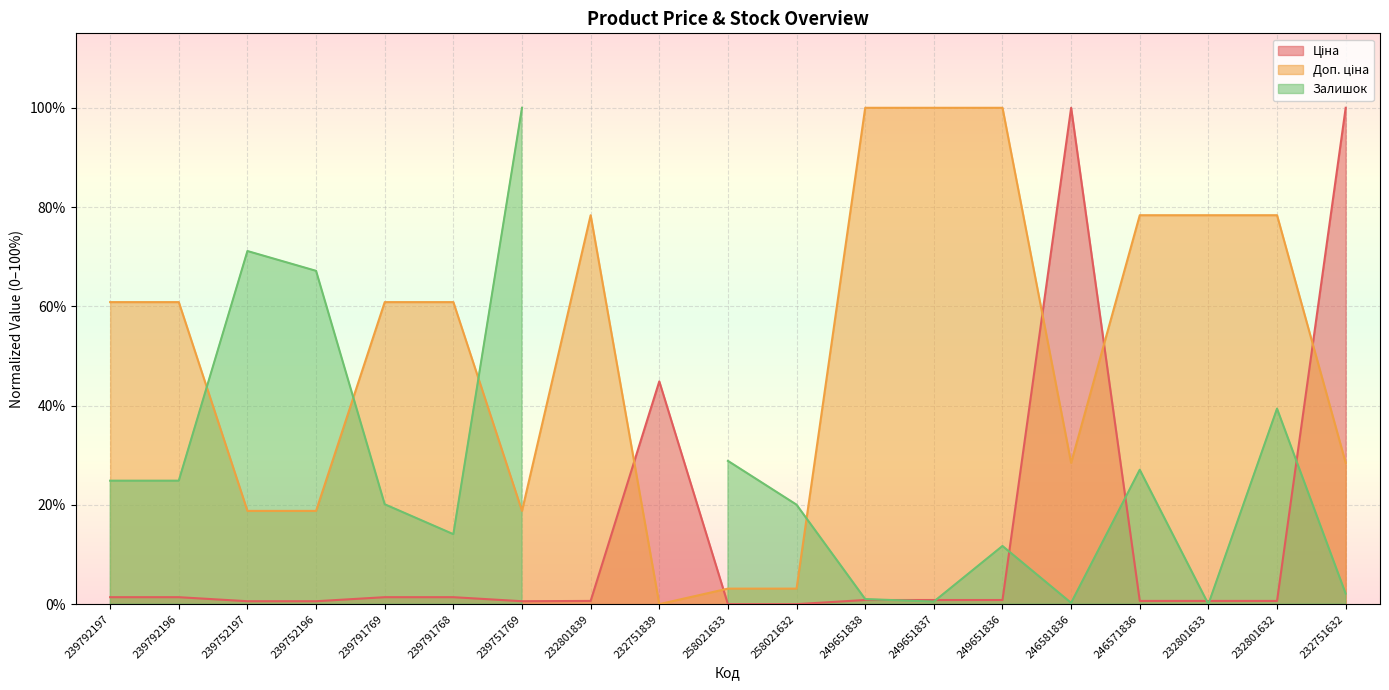

What is the label of the 13th point from the right?

239751769